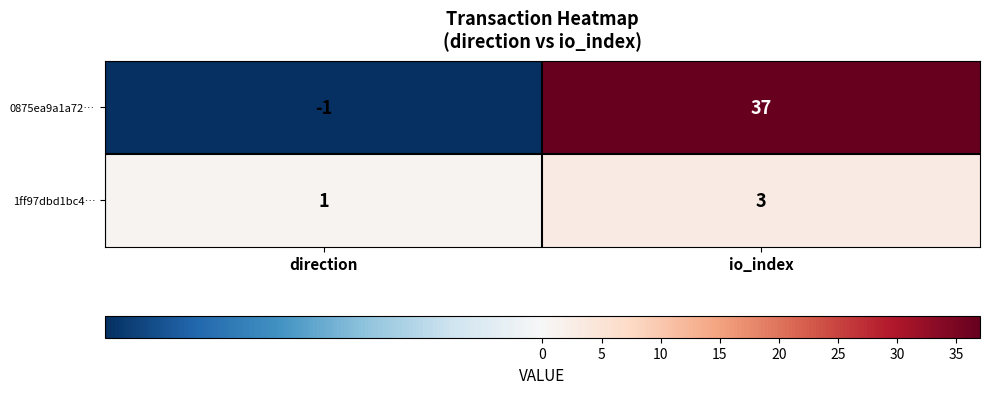

The value of 0875ea9a1a72… at io_index is 17. True or false?

False